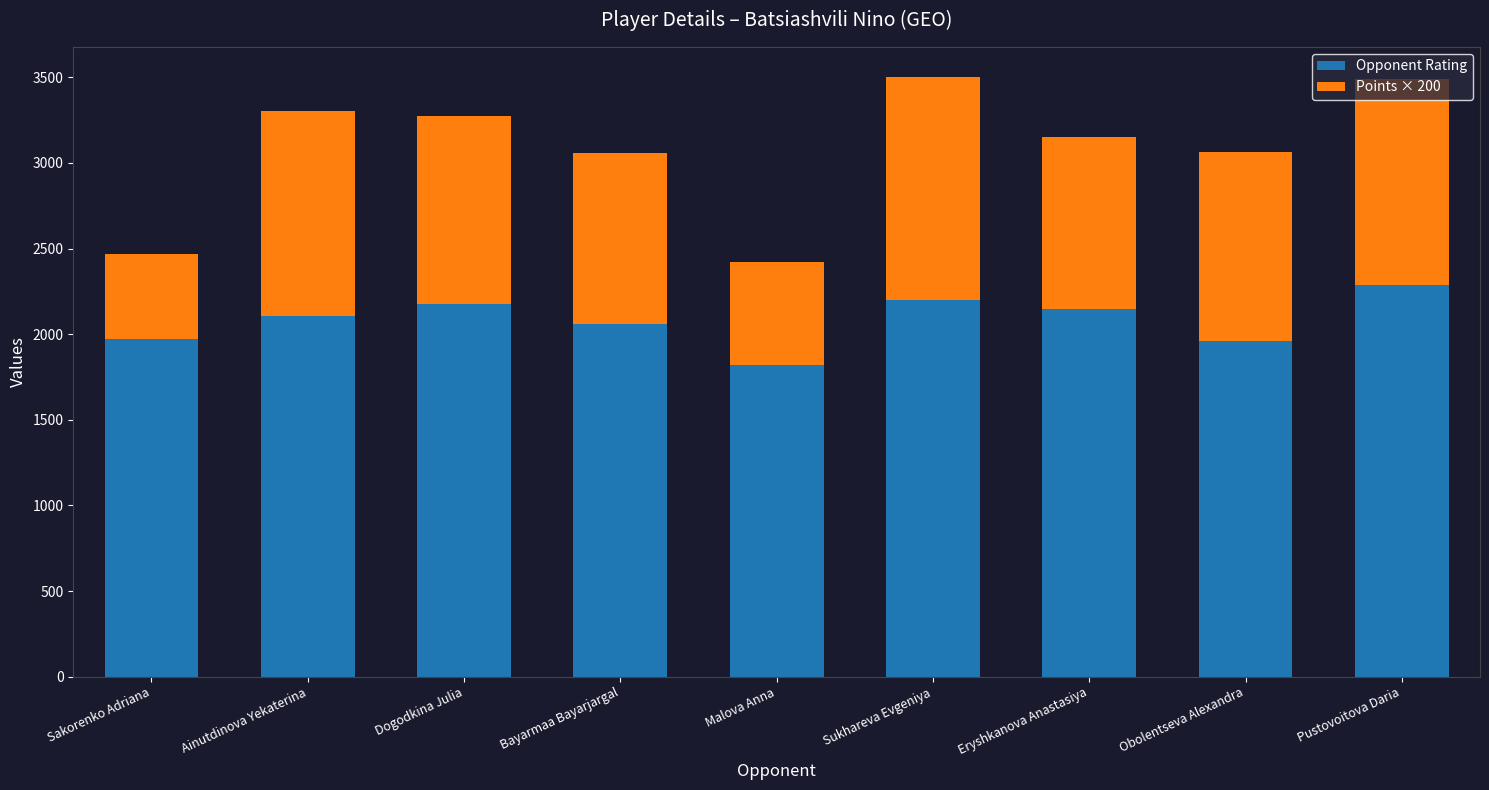

Read the Opponent Rating value at Pustovoitova Daria.

2288